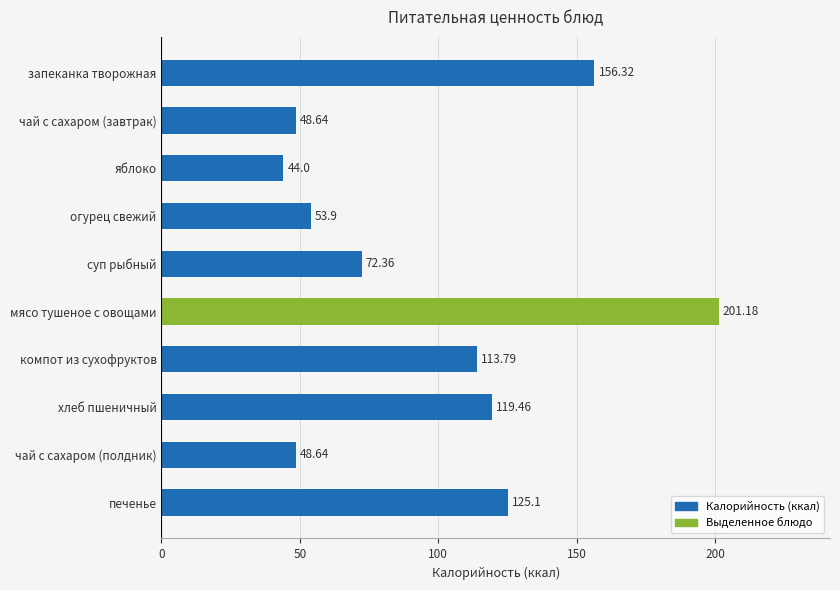

What is the change in value from яблоко to компот из сухофруктов?

+69.8